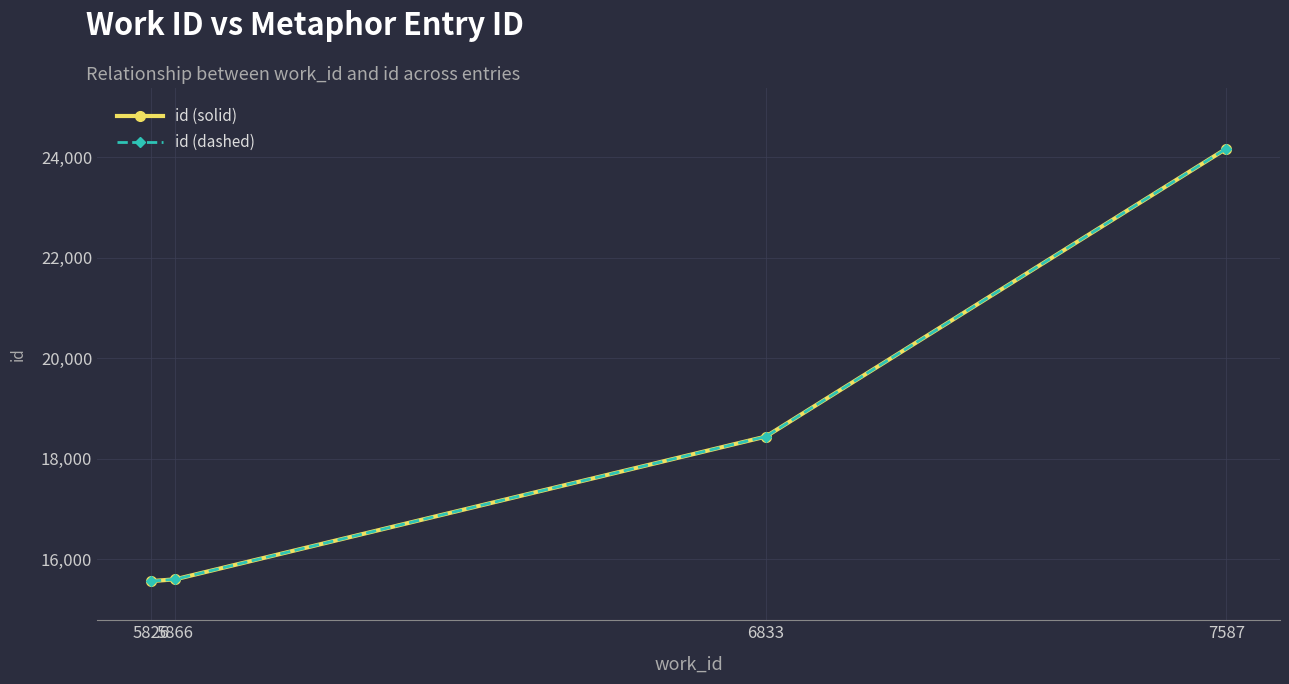

What is the difference between the maximum and minimum values in the id (solid) series?

8607